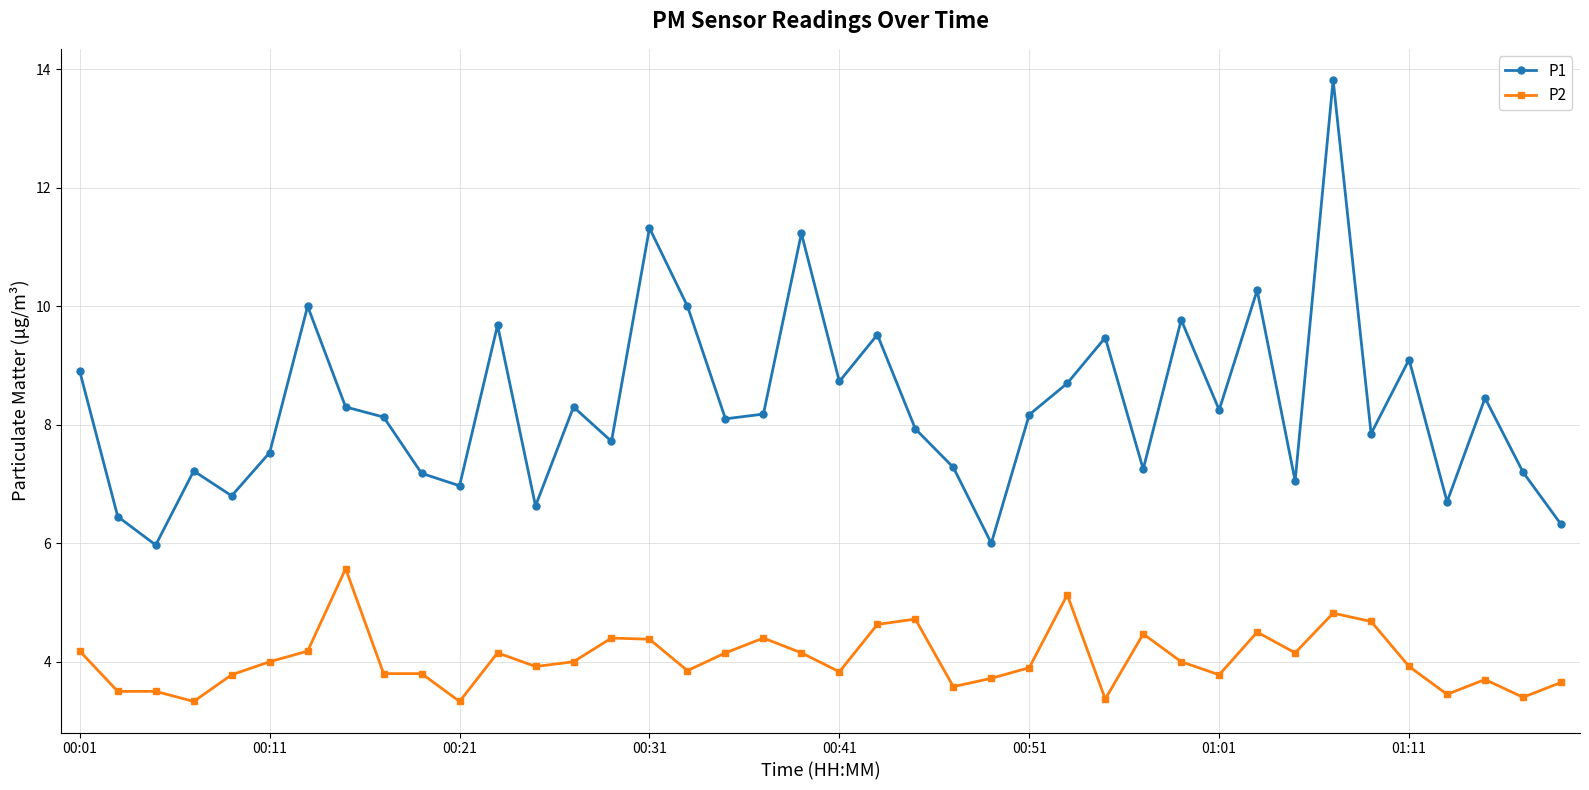

Does the chart display data point markers on the line(s)?

Yes